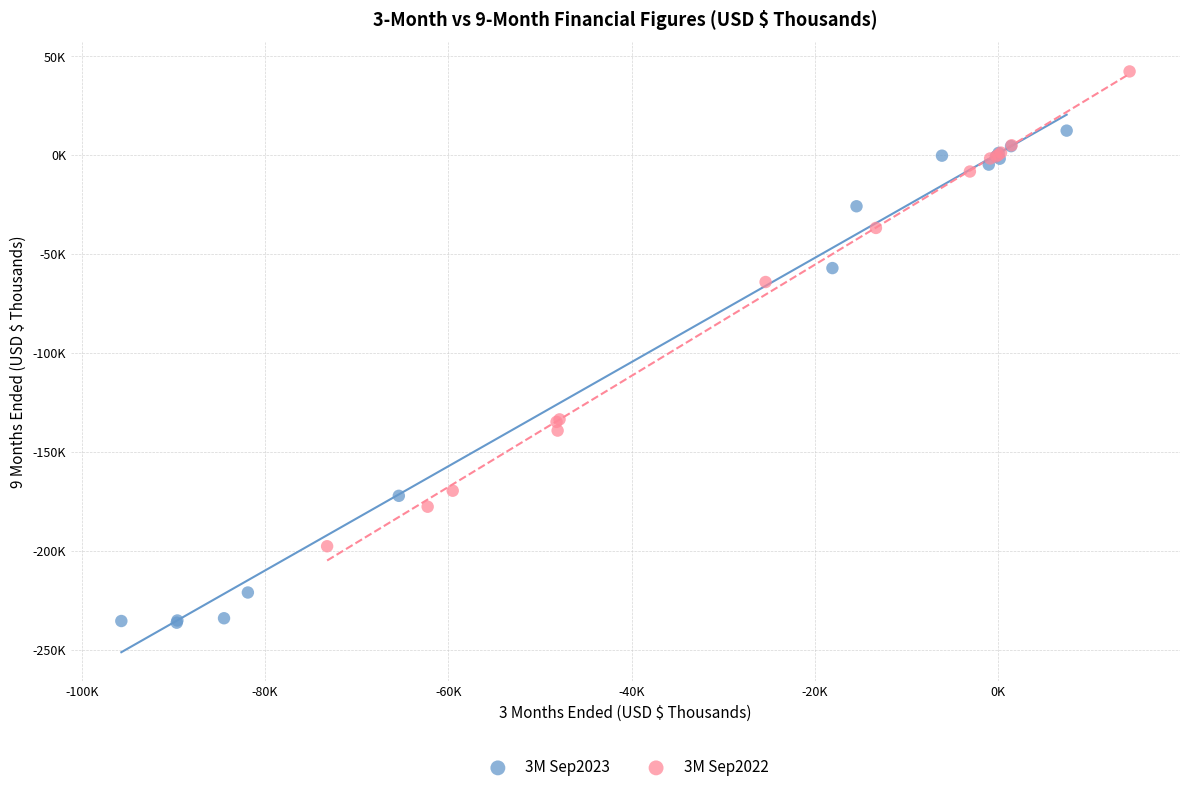

What are all the series names shown in the legend?

3M Sep2023, 3M Sep2022